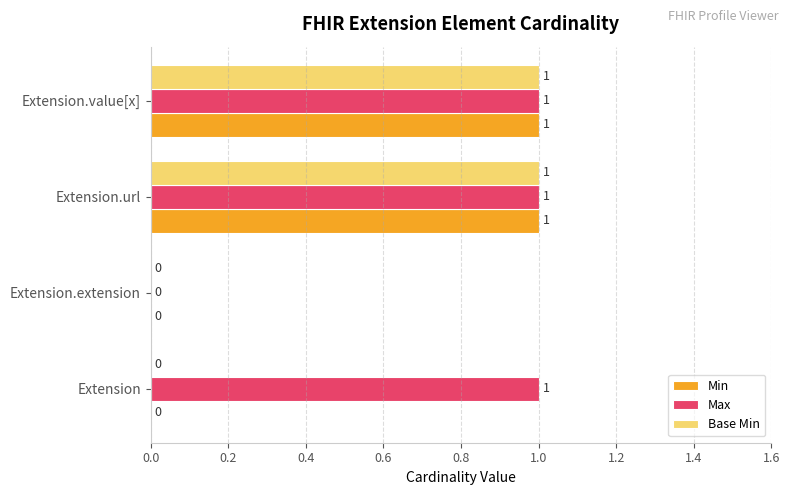

The Base Min series shows 1 at Extension.value[x]. True or false?

True